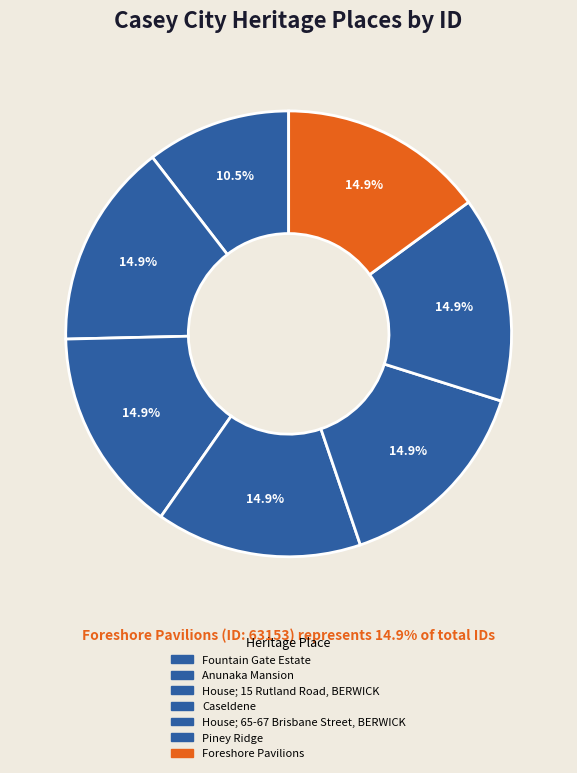

How many slices are in this pie chart?

7